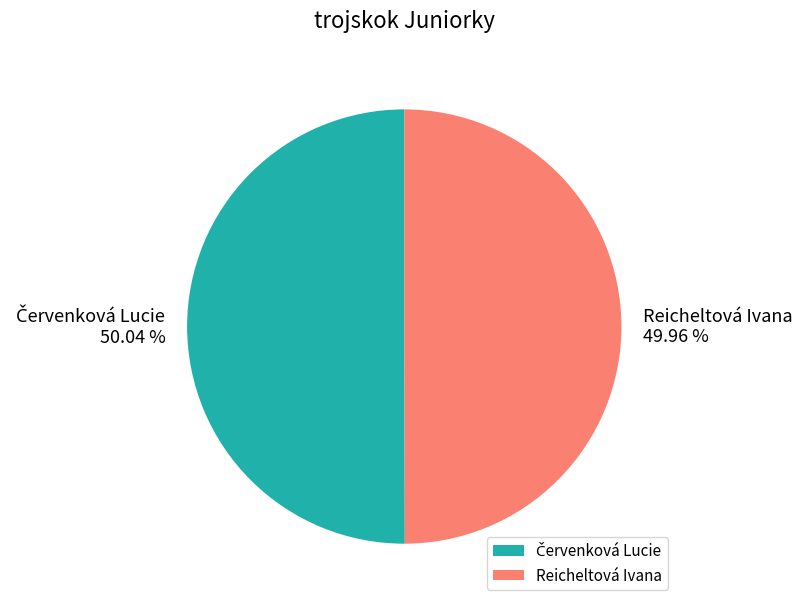

How many segments does this pie chart have?

2